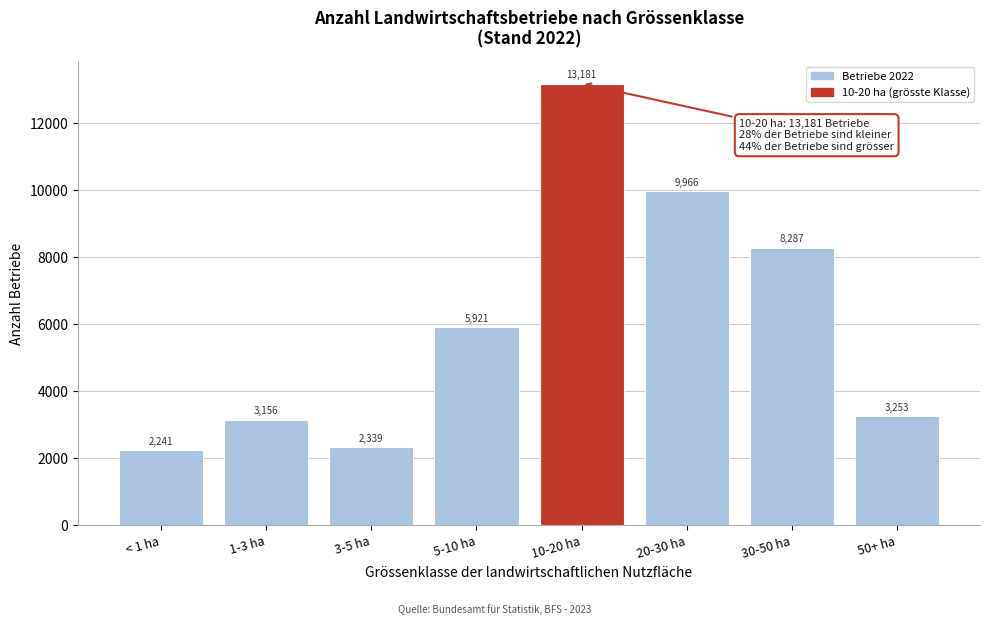

Reading left to right, what are all the values shown in this chart?

2241	3156	2339	5921	13181	9966	8287	3253